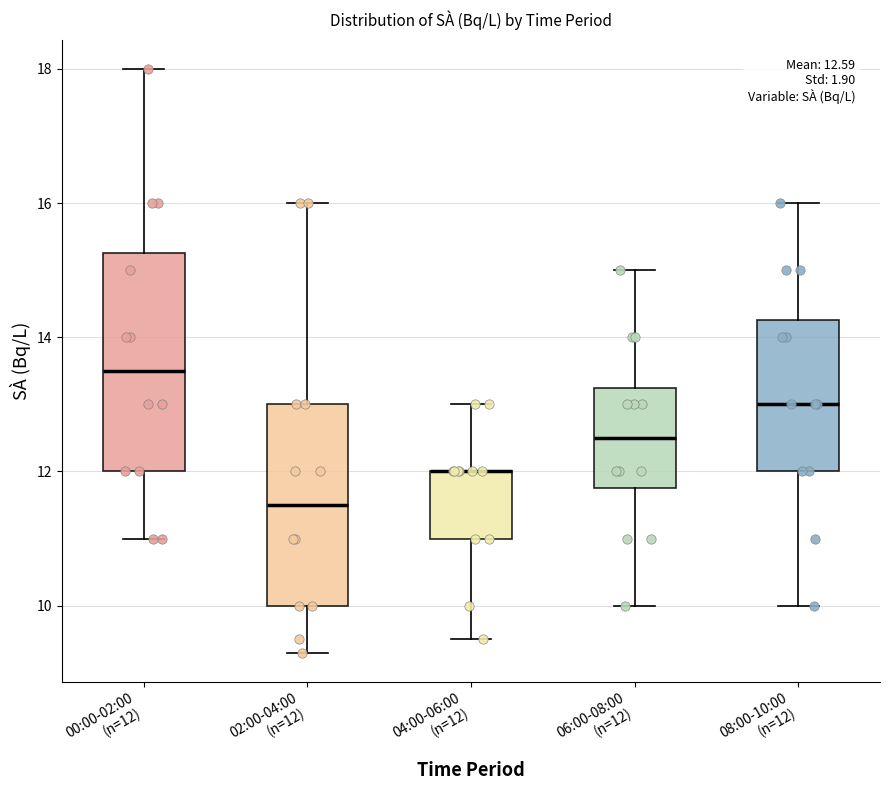

Comparing the boxes themselves (not the whiskers), which one is the tallest?

00:00-02:00 (n=12)